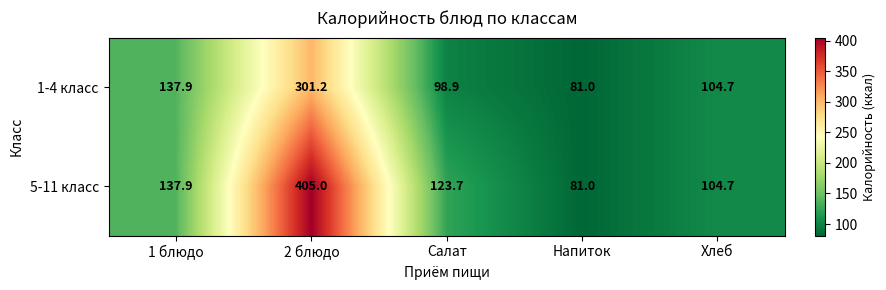

What is the sum of the 1-4 класс values at Салат and Хлеб?

203.6